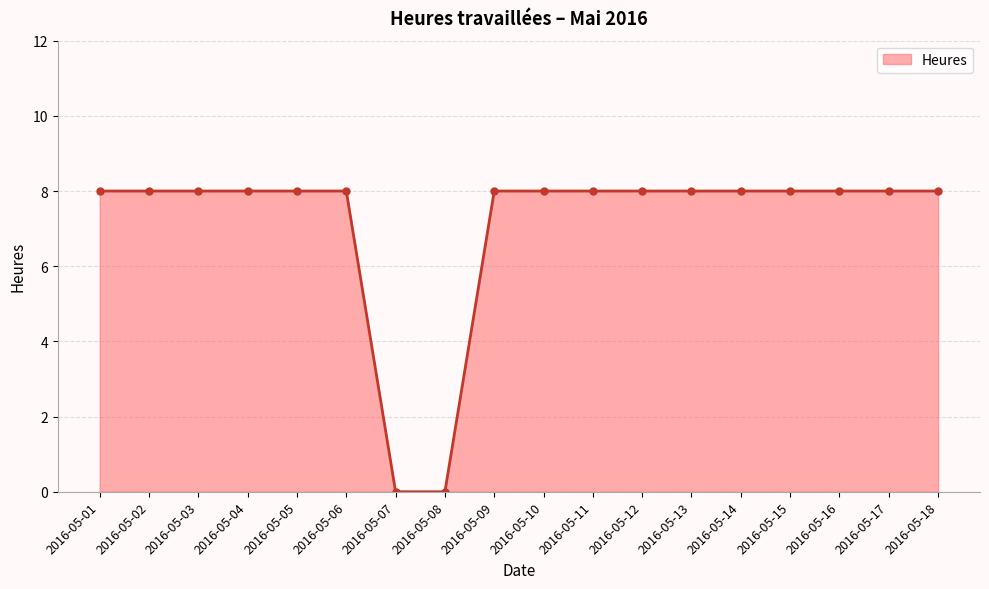

True or false: the data shows 6 at 2016-05-12.

False